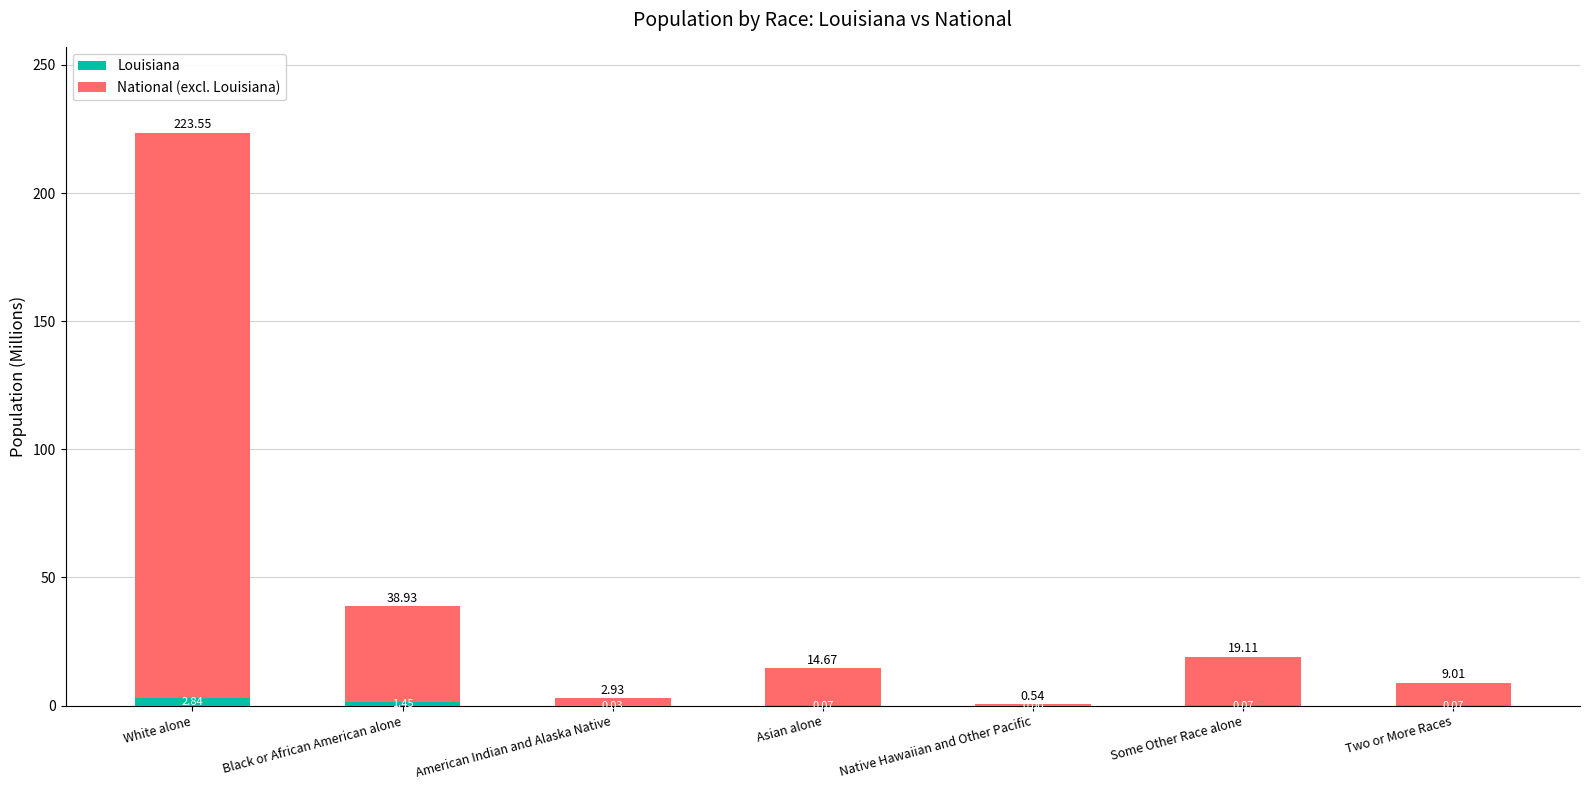

Which category has the highest value in the Louisiana series?

White alone